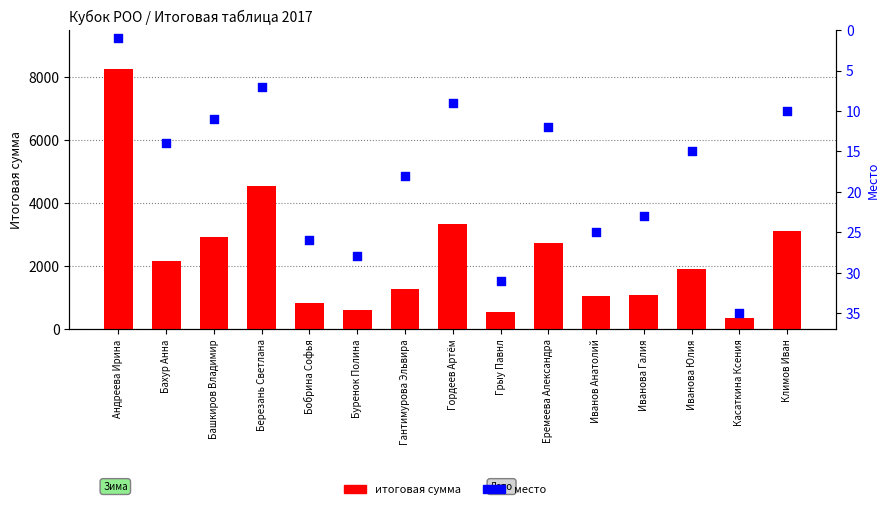

At how many categories does at least one series exceed 4979?

1